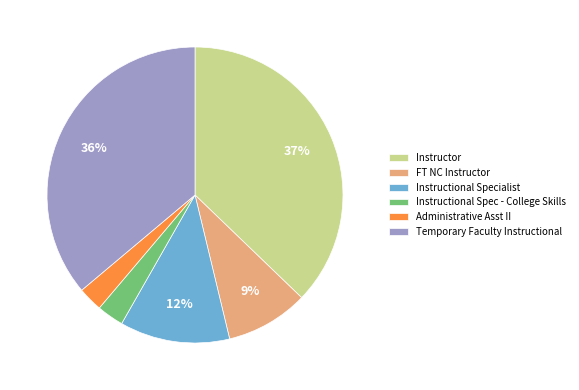

To the nearest percent, what is the combined percentage of FT NC Instructor and Instructional Spec - College Skills?

12%